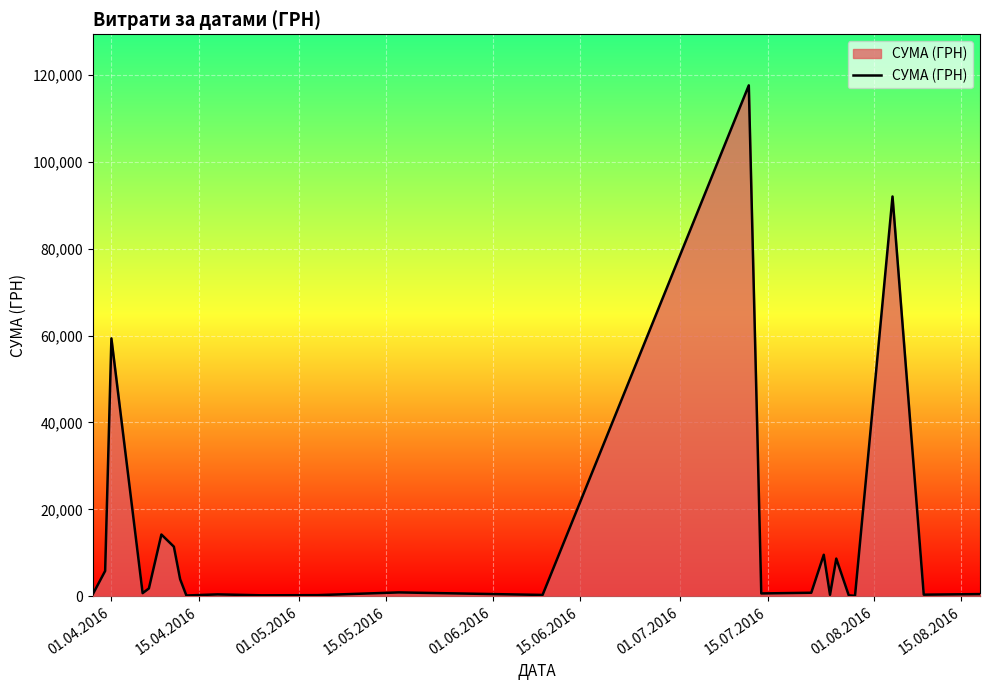

What is the maximum value shown in the chart?

117568.8